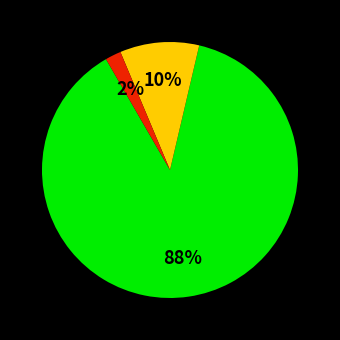

Is there a majority slice in this chart?

Yes